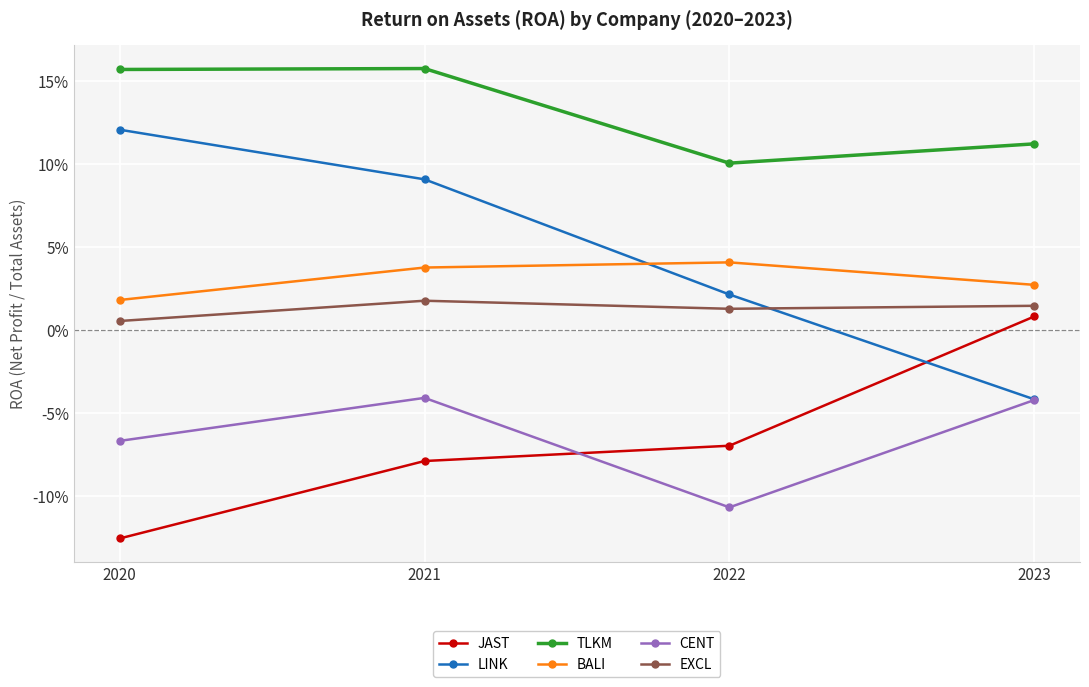

Reading left to right, extract all data points from this chart.

JAST: -0.1	-0.1	-0.1	0.0
LINK: 0.1	0.1	0.0	-0.0
TLKM: 0.2	0.2	0.1	0.1
BALI: 0.0	0.0	0.0	0.0
CENT: -0.1	-0.0	-0.1	-0.0
EXCL: 0.0	0.0	0.0	0.0